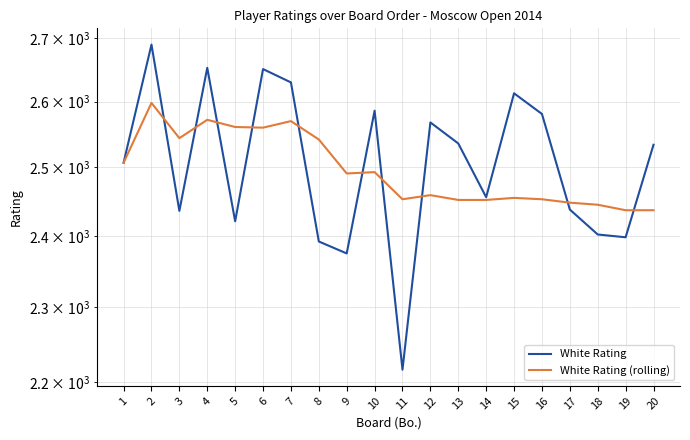

How many lines are shown in the chart?

2